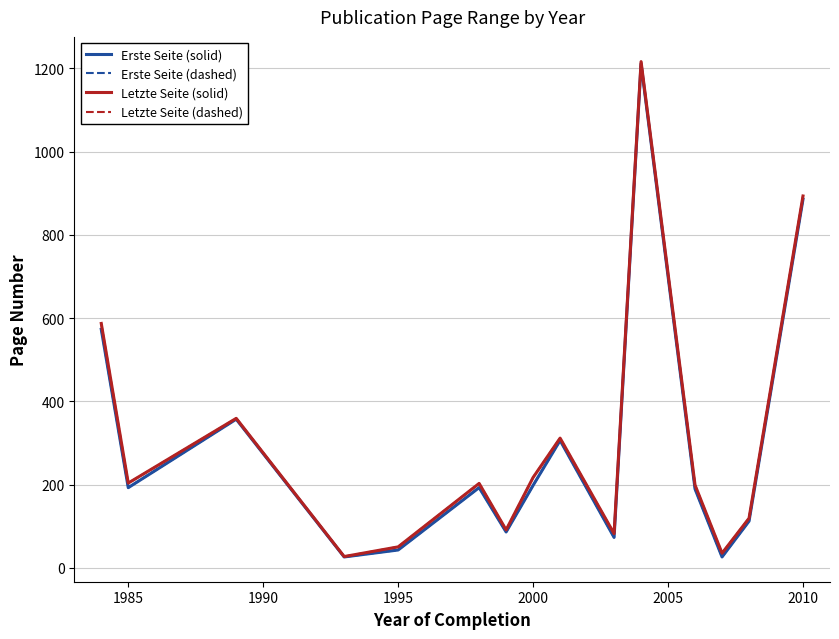

At which category does Erste Seite (solid) reach its first local valley?

1985